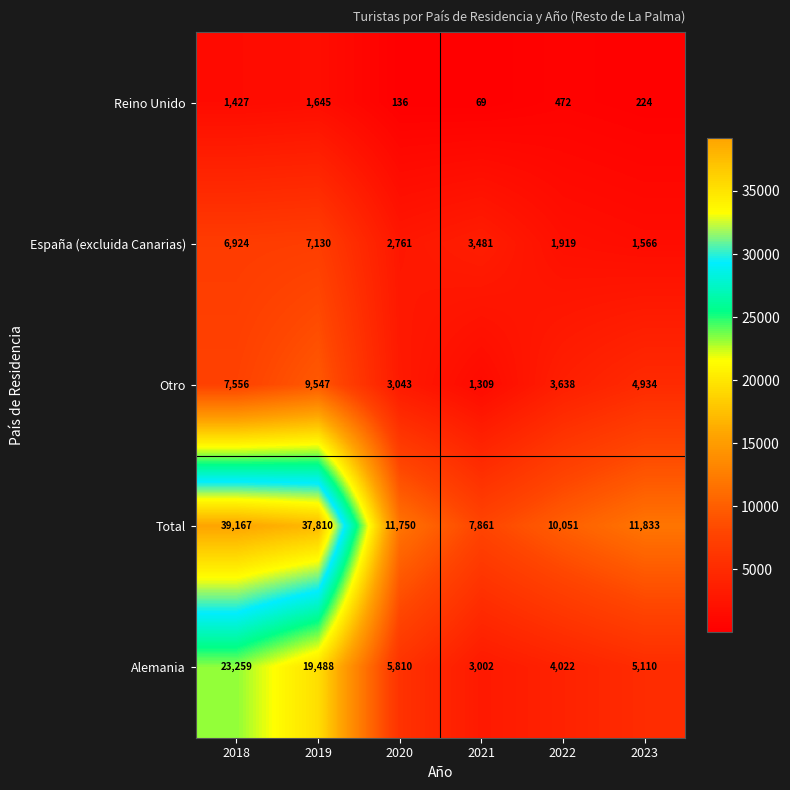

Count the number of categories in the chart.

6